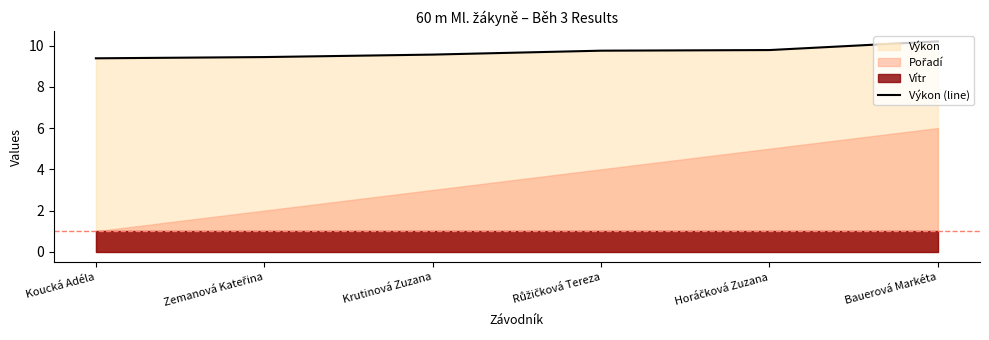

Where is the data nearest to the value 9?

Koucká Adéla